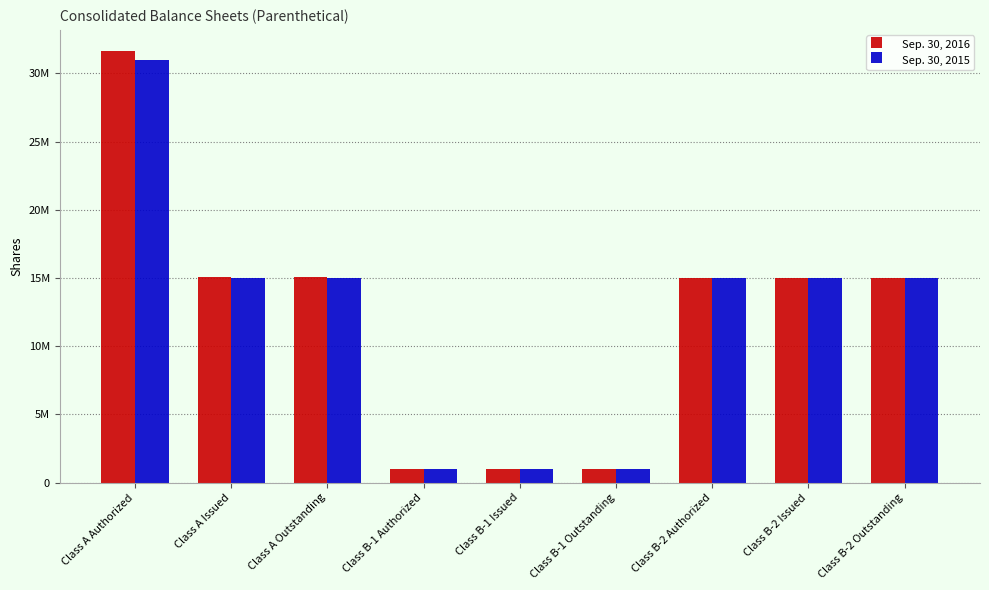

Does the chart contain any negative values?

No